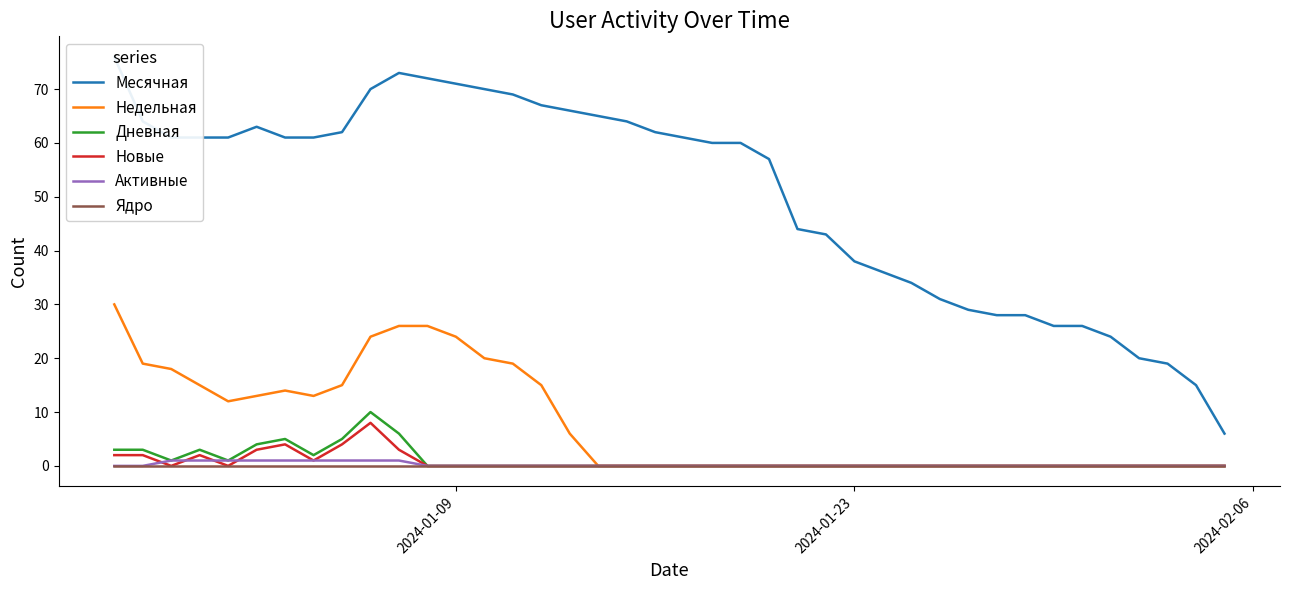

How many Новые values are between 0 and 1?

32